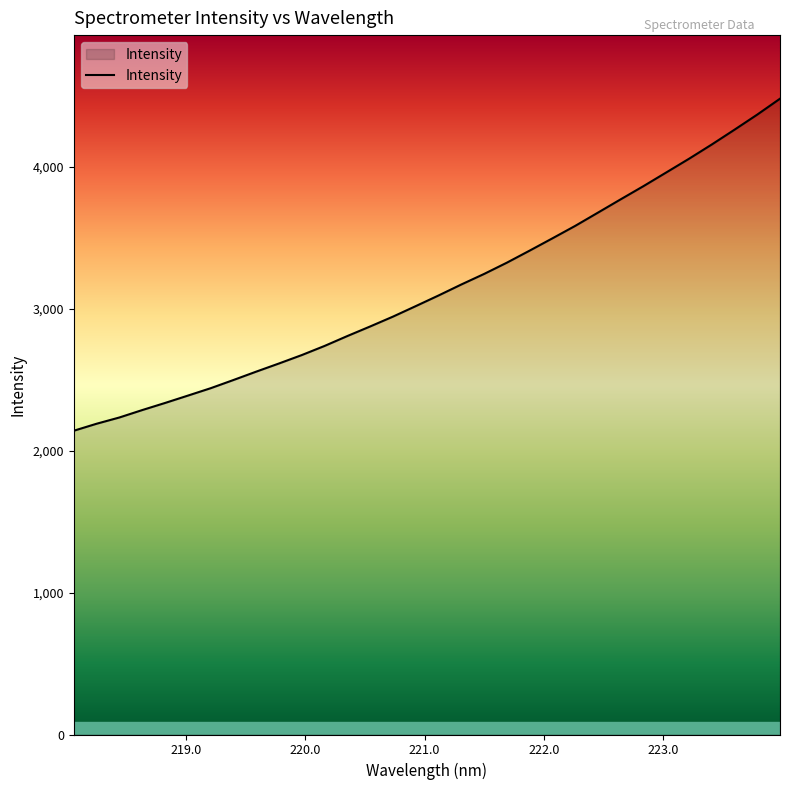

True or false: there are more than 1 points higher than both neighbors.

False